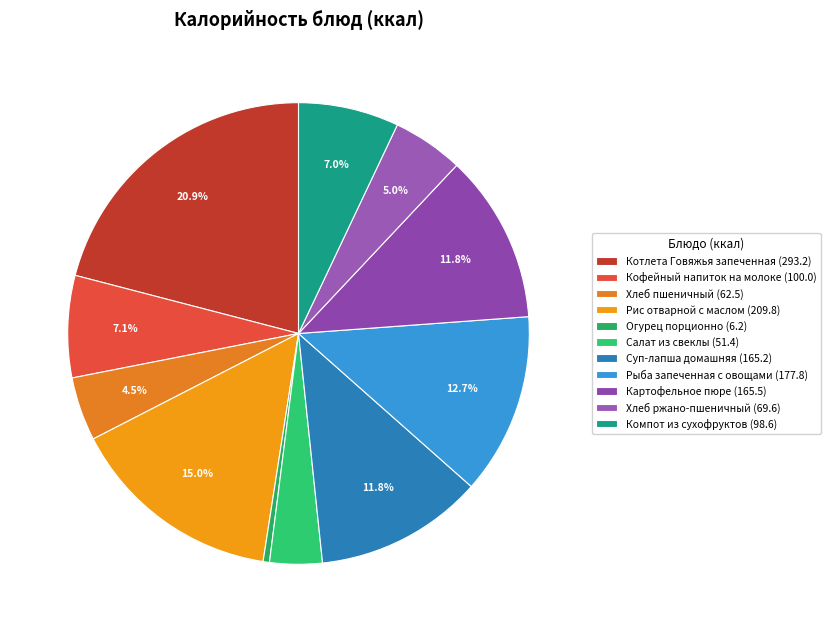

Which slice is the largest?

Котлета Говяжья запеченная